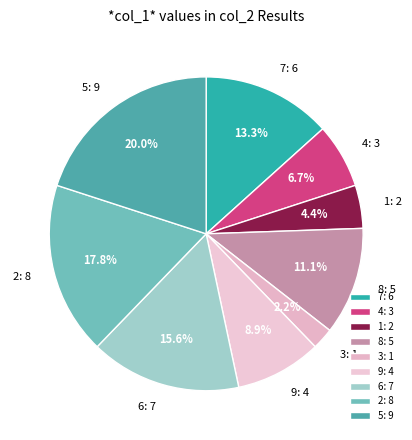

Approximately how many times larger is the value at 8 compared to 2?

0.6